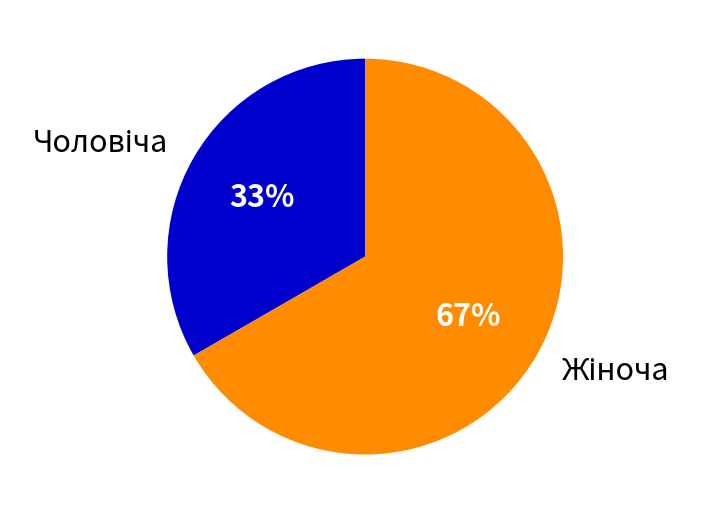

Is there any slice that represents more than half of the pie?

Yes